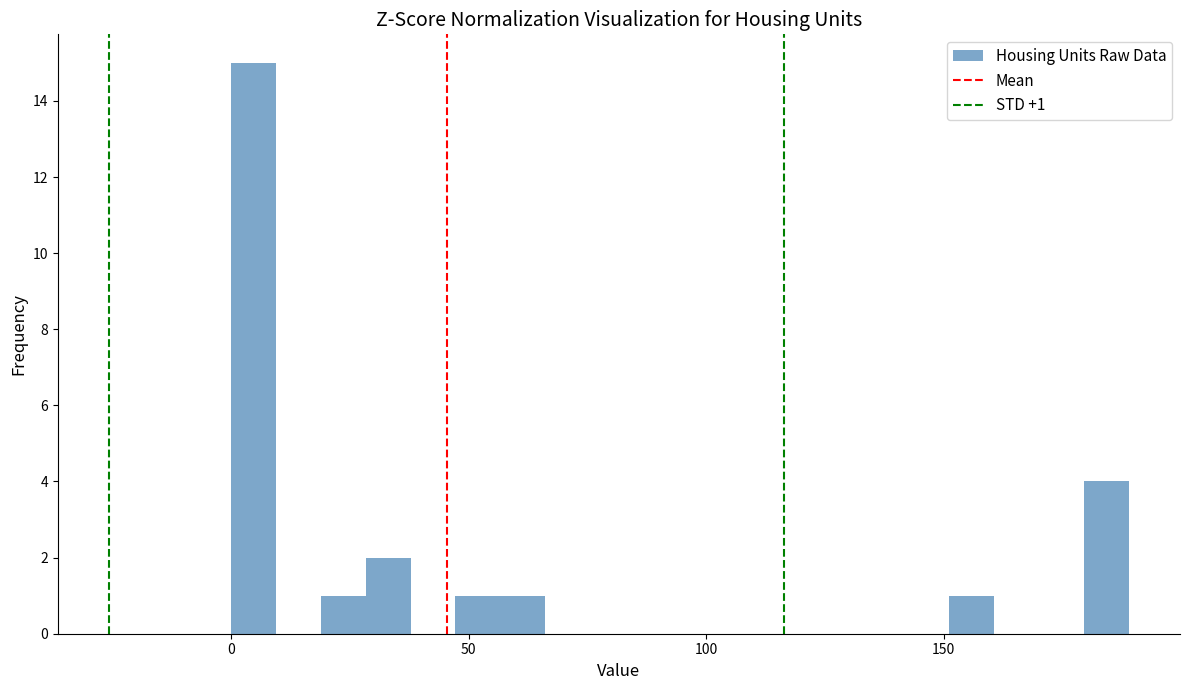

Around what value on the x-axis is the tallest bar? Give the approximate position of its centre, as read against the axis.

5